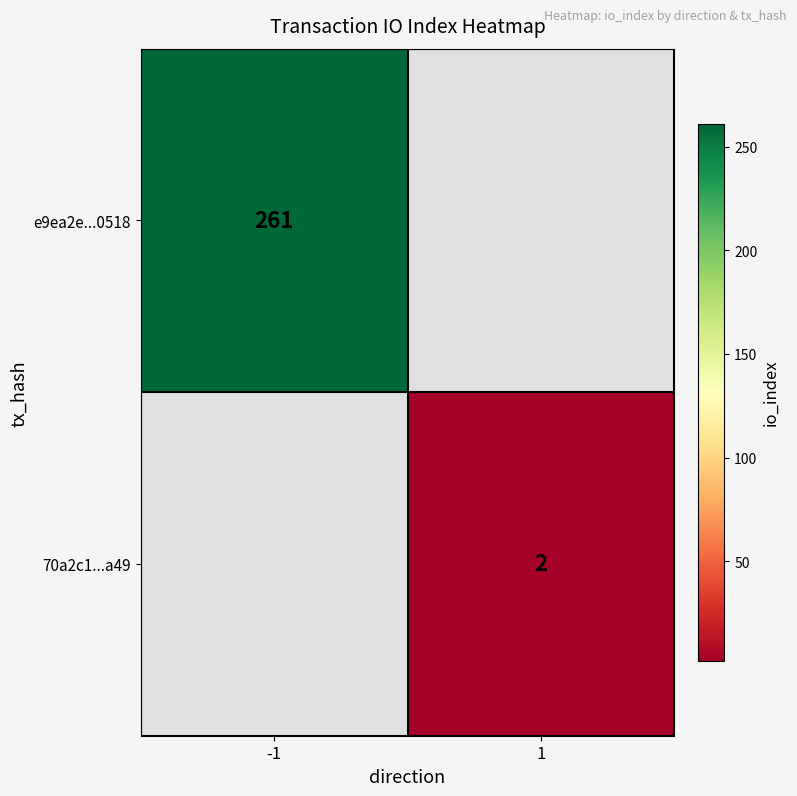

At which category does the chart reach its peak across all series?

-1